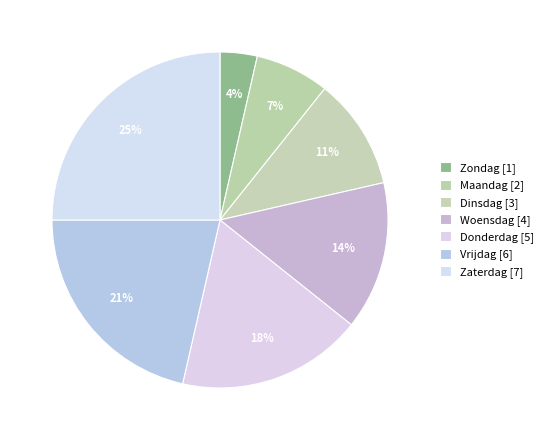

How many segments does this pie chart have?

7